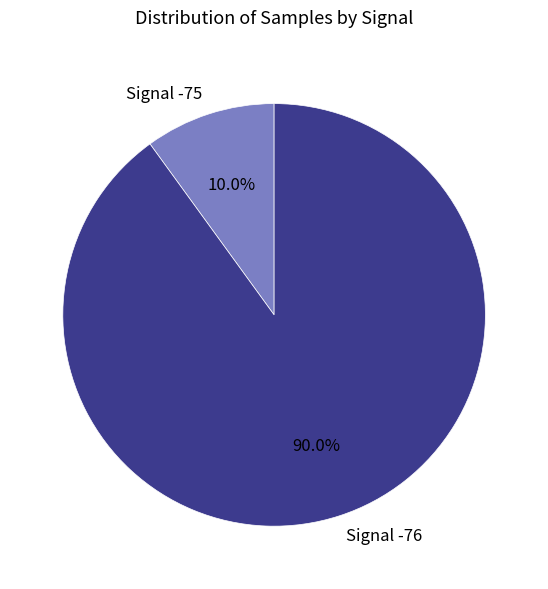

Is there a majority slice in this chart?

Yes